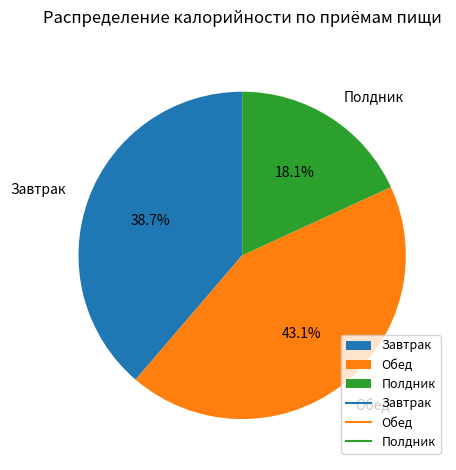

Which category has the biggest portion of the pie?

Обед